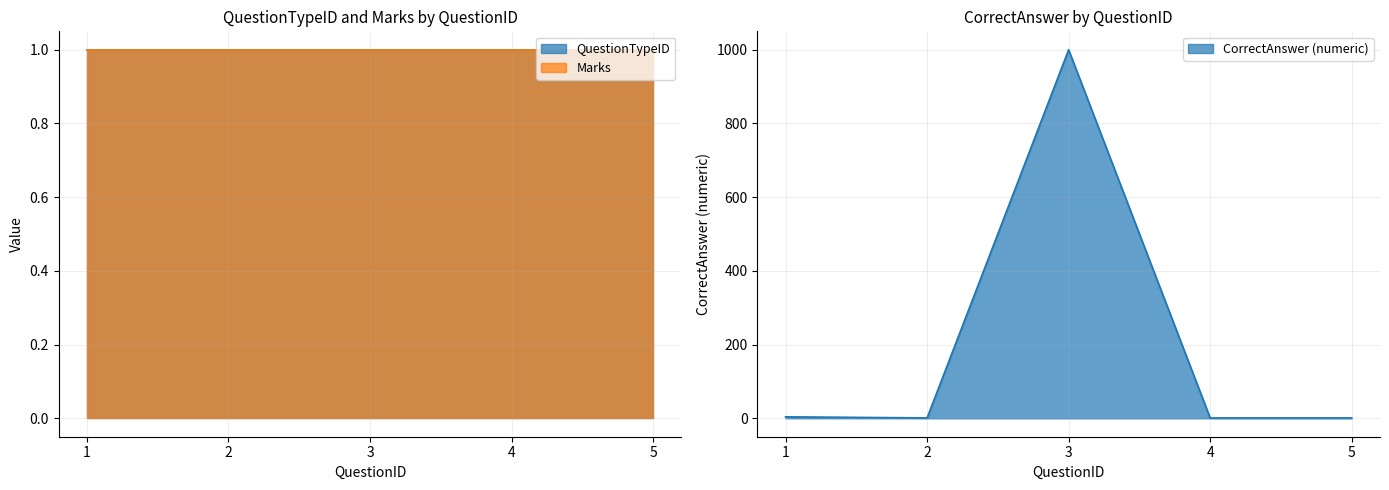

Count the number of data series in this chart.

3